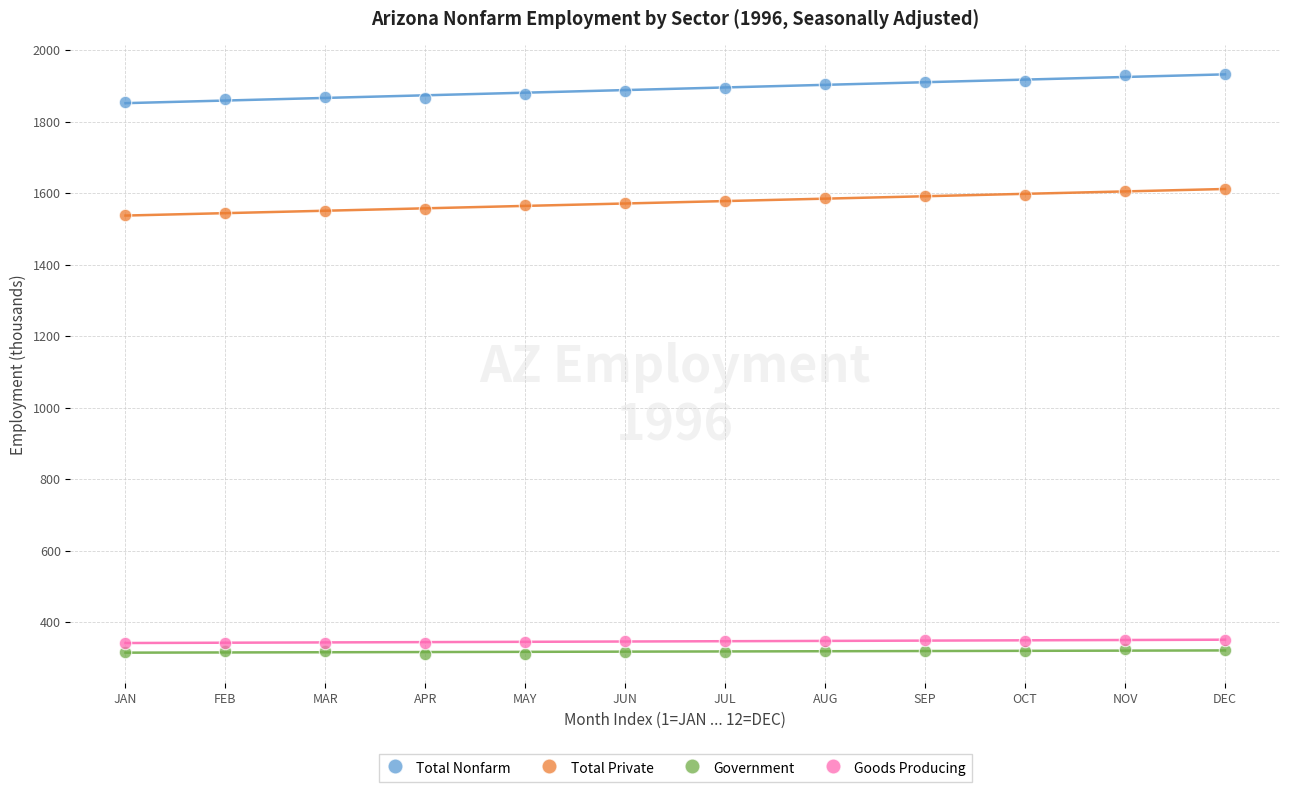

What is the X range (max minus min) for the scatter plot?

11.0